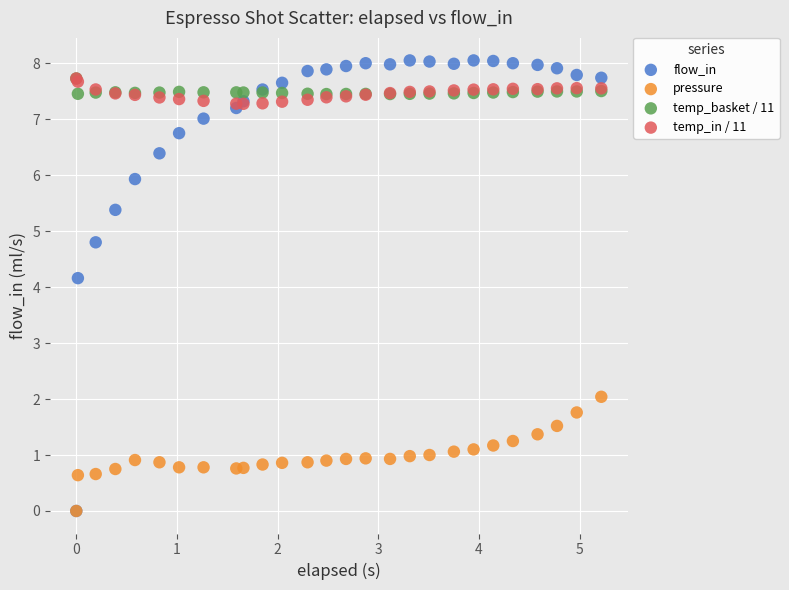

Across all series, what Y value is closest to 4?

4.2